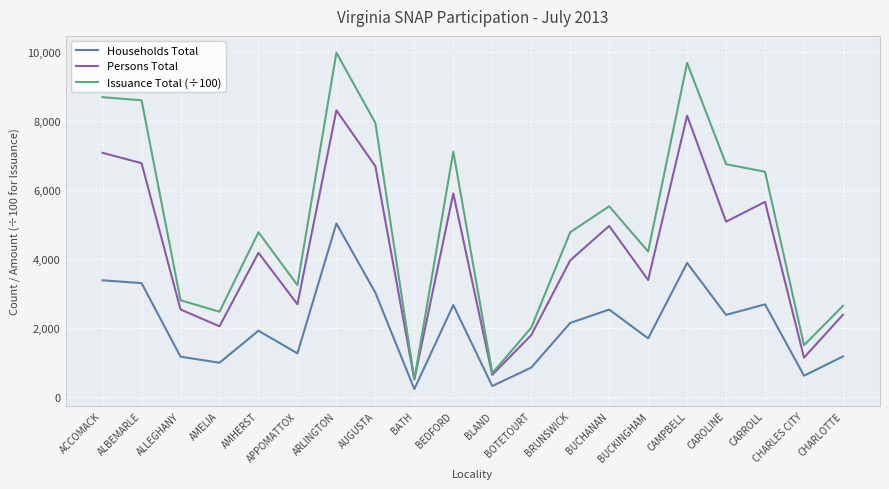

What is the lowest value of the Persons Total series?

495.0